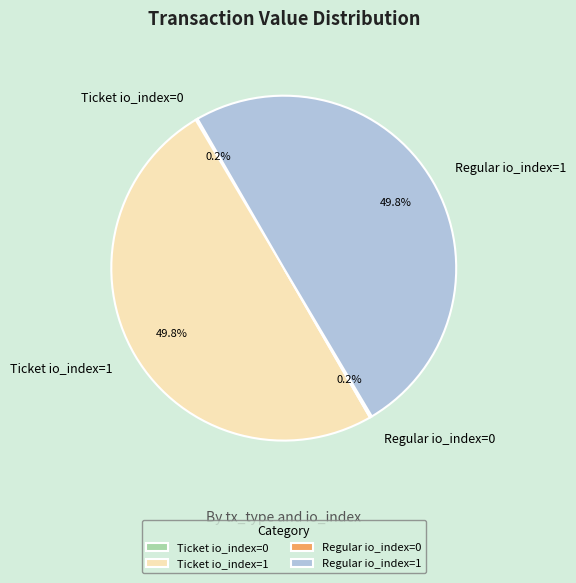

To the nearest percent, what percentage of the pie is Ticket io_index=1?

50%